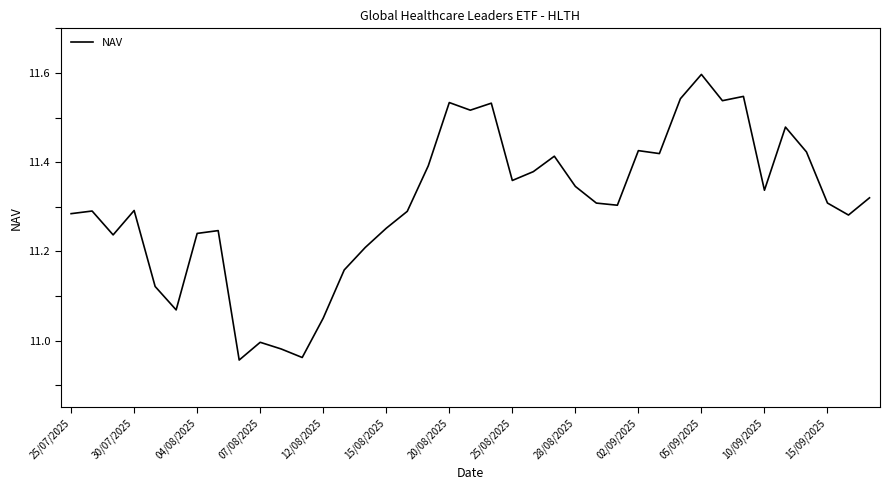

Count the number of data series in this chart.

1